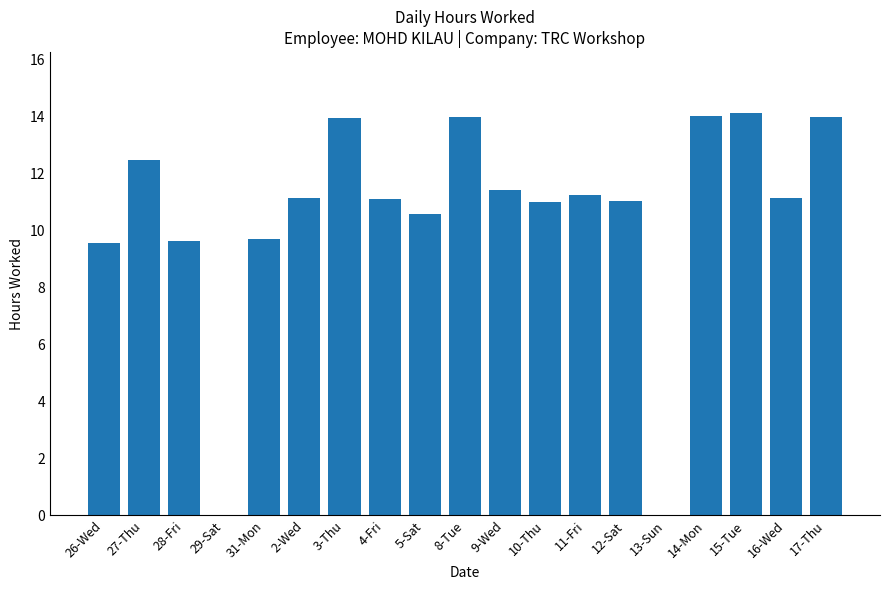

What is the greatest value displayed?

14.2